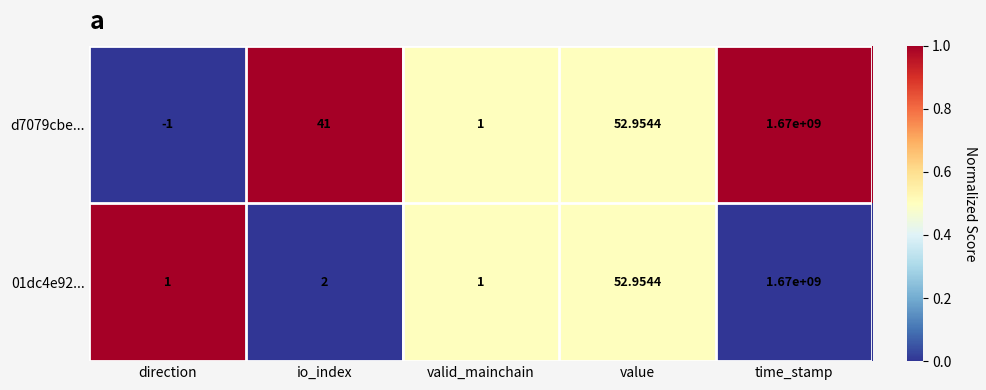

How many distinct data groups are displayed?

2